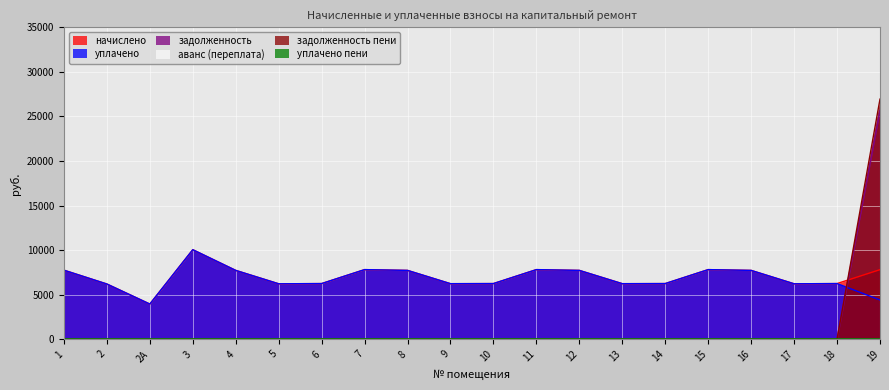

In уплачено, how many points are higher than both neighbors (excluding endpoints)?

5